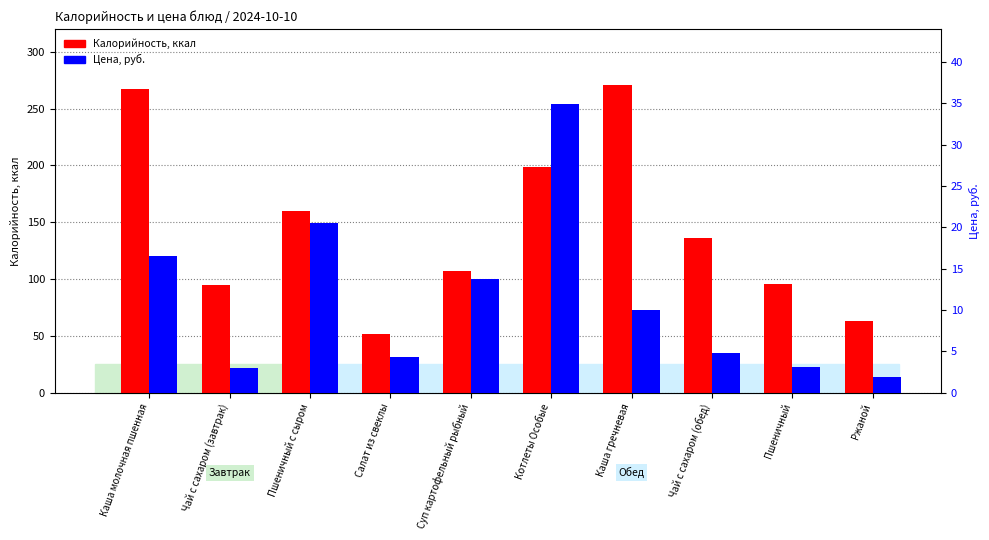

List the series in order of their overall mean, highest first.

Калорийность, Цена